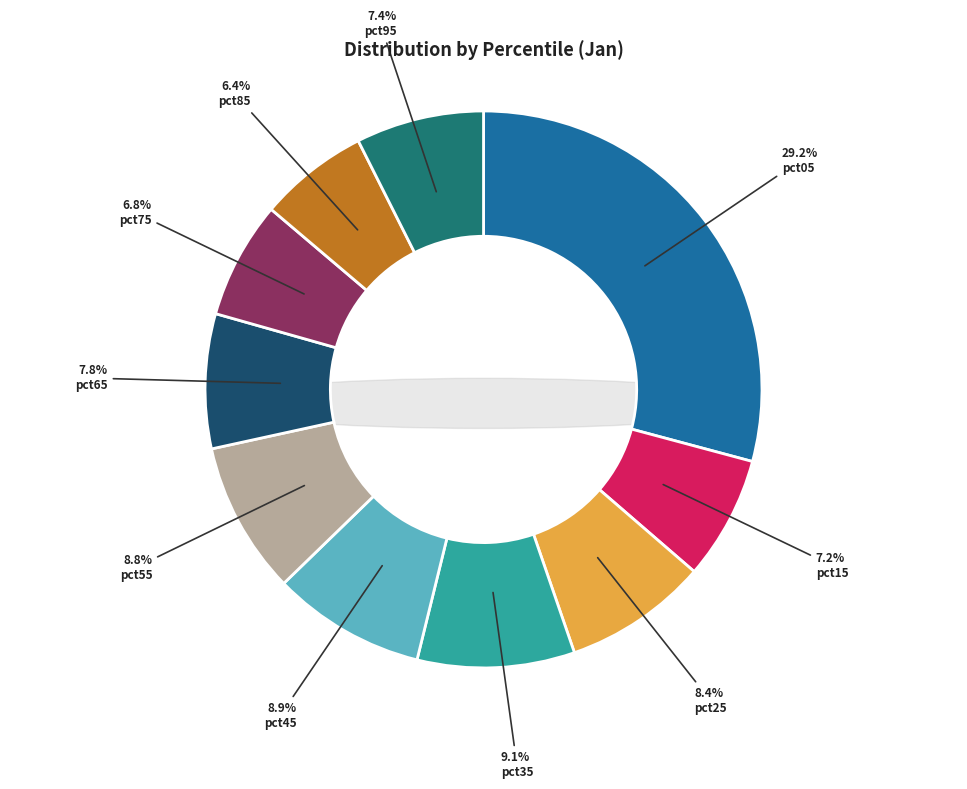

Is it true that pct25 is 1% of the pie?

False